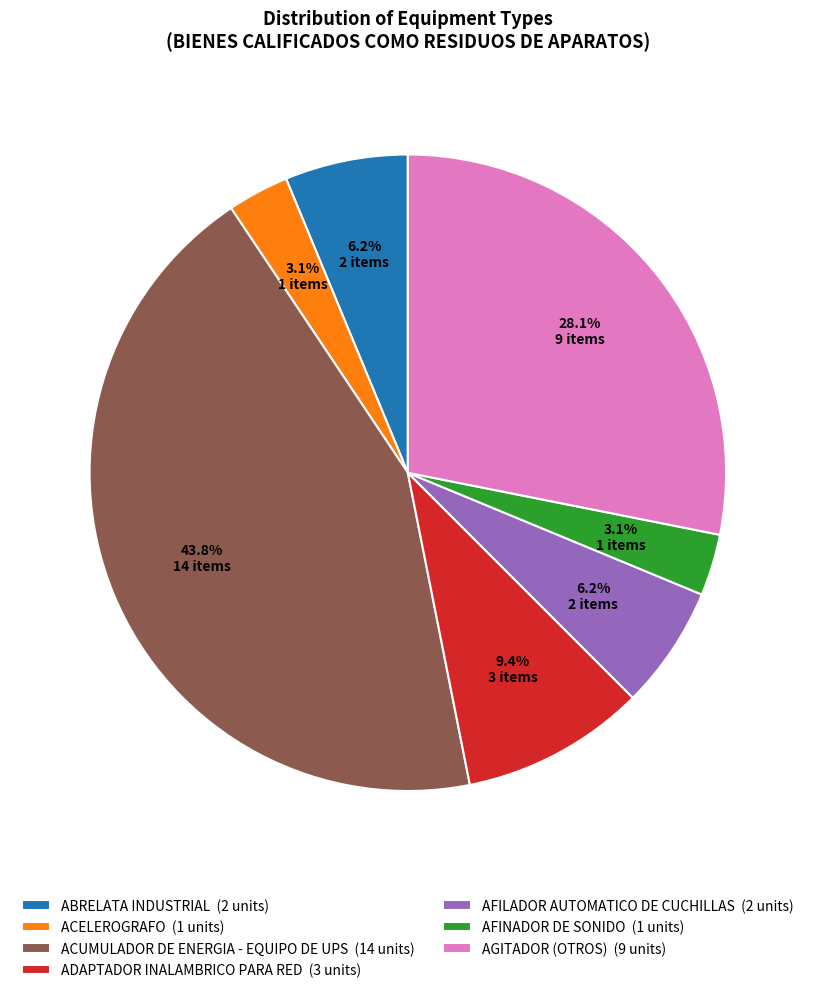

True or false: ACELEROGRAFO accounts for 3% of the total.

True